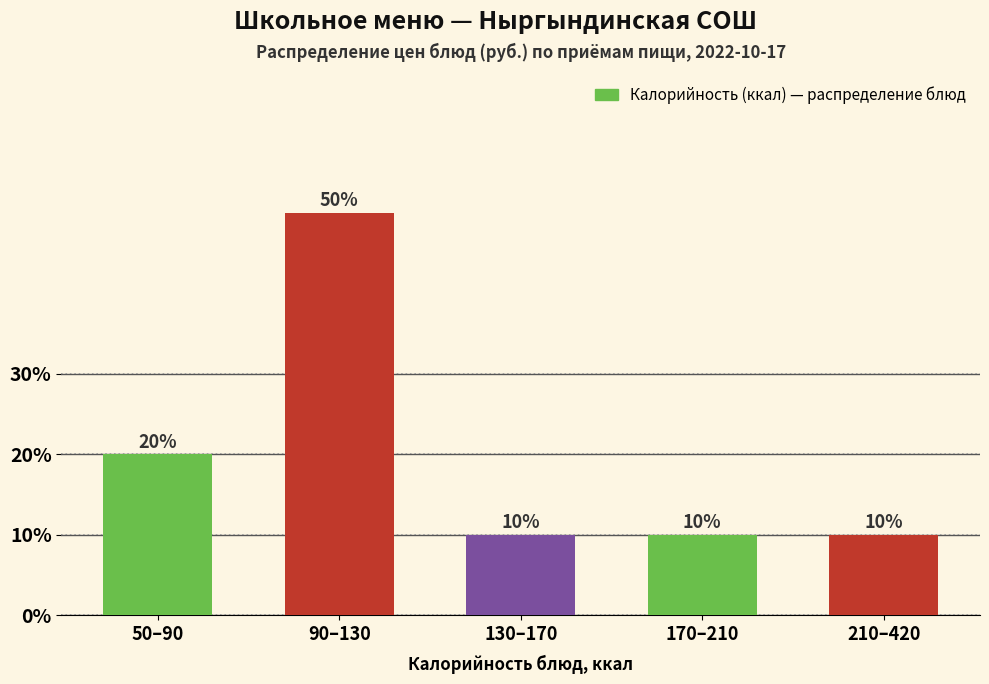

Reading left to right, what are all the values shown in this chart?

50–90=20	90–130=50	130–170=10	170–210=10	210–420=10